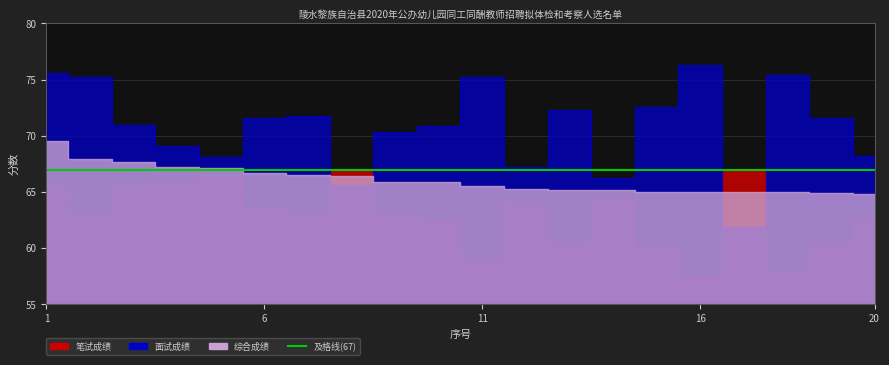

Does the chart have visible grid lines?

Yes